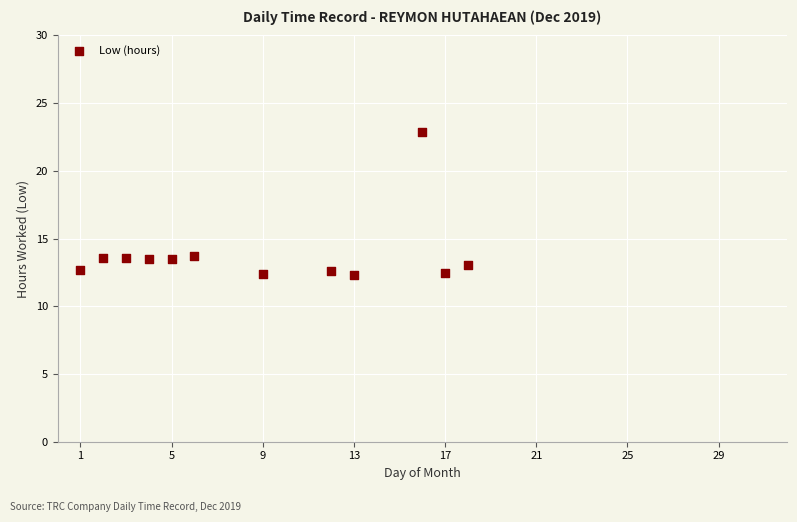

What is the average Y value?

13.8